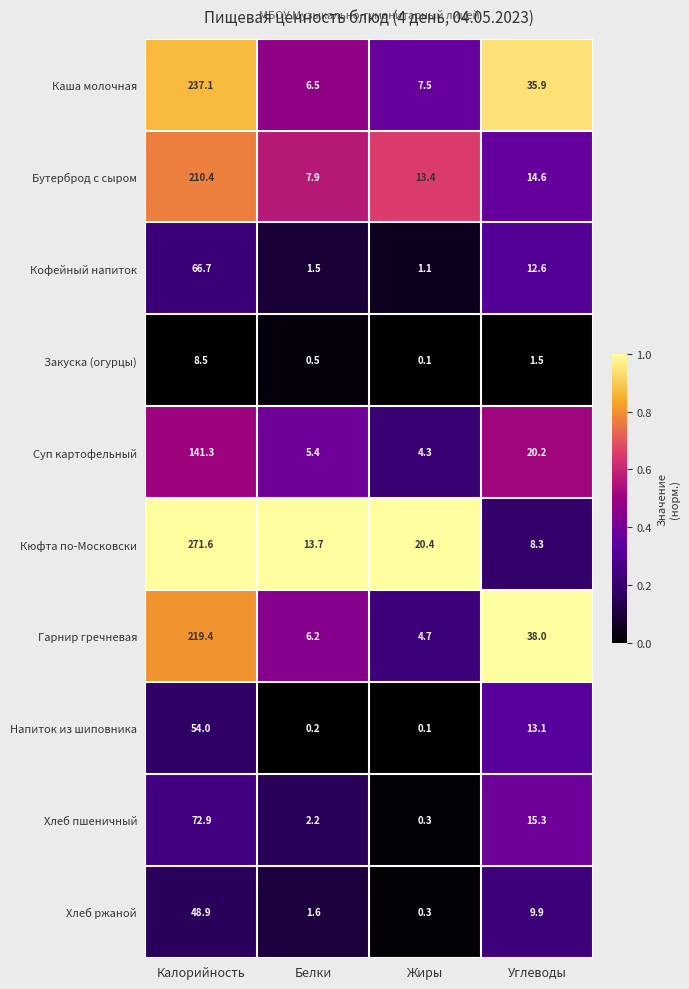

Rank the series at Углеводы from highest to lowest value.

Гарнир гречневая, Каша молочная, Суп картофельный, Хлеб пшеничный, Бутерброд с сыром, Напиток из шиповника, Кофейный напиток, Хлеб ржаной, Кюфта по-Московски, Закуска (огурцы)